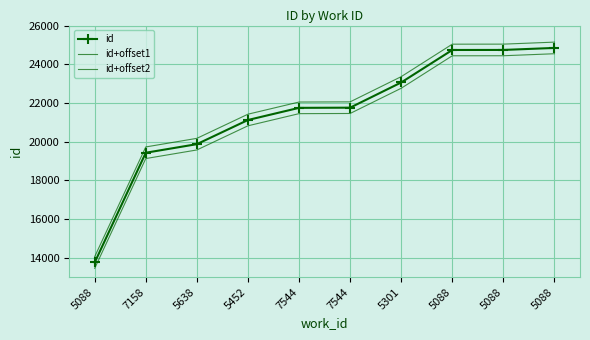

True or false: id+offset1 and id cross at least once.

False